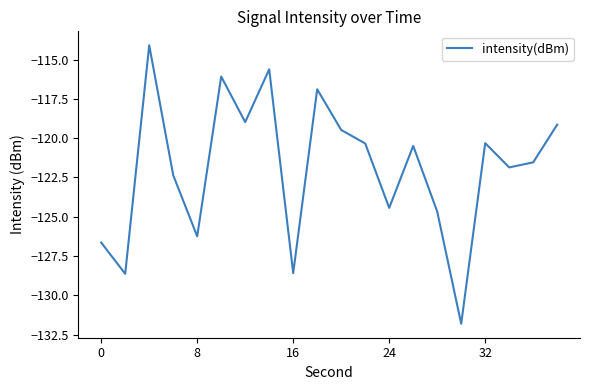

What is the smallest value displayed?

-131.8